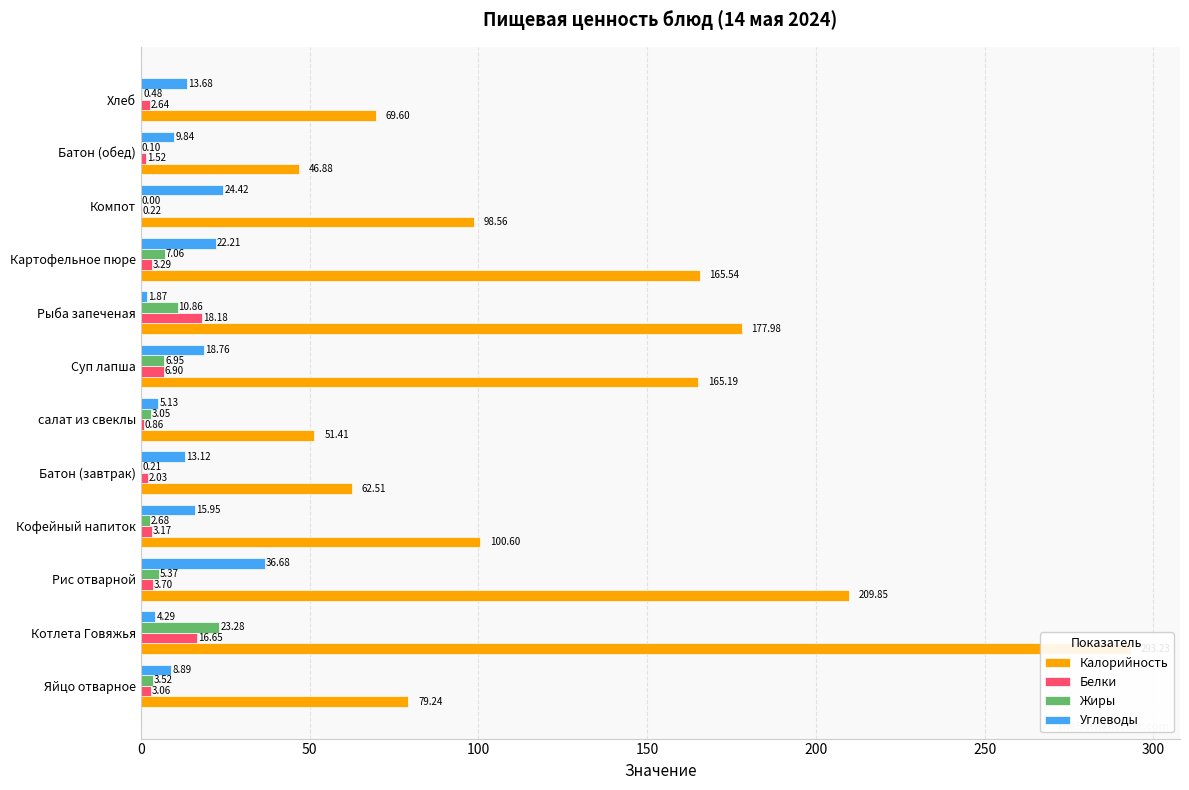

Which series has the largest total across all categories?

Калорийность